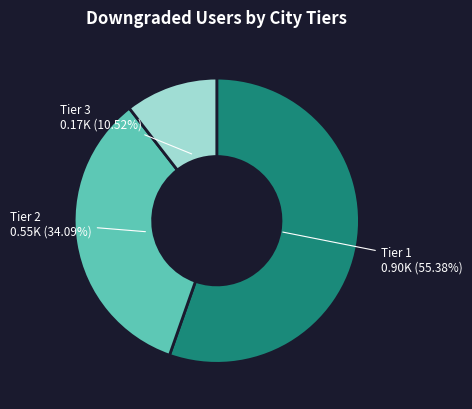

Is there any slice that represents more than half of the pie?

Yes